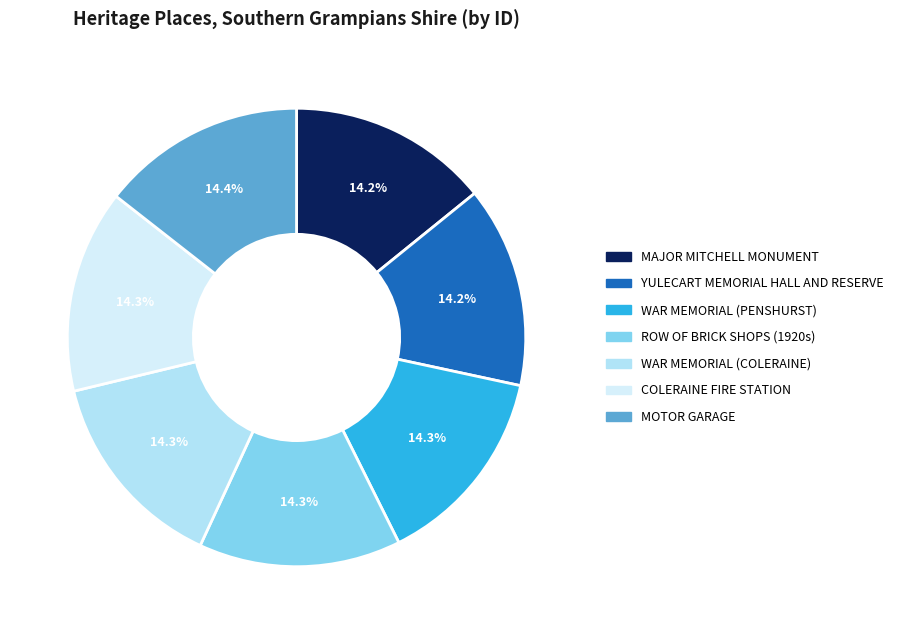

What percentage is NOT represented by WAR MEMORIAL (COLERAINE)?

85.7%